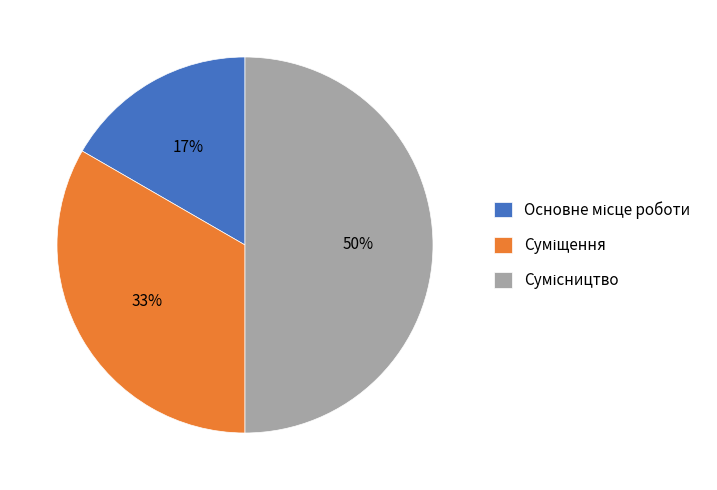

To the nearest percent, what is the difference between the largest and smallest slice percentages?

33%